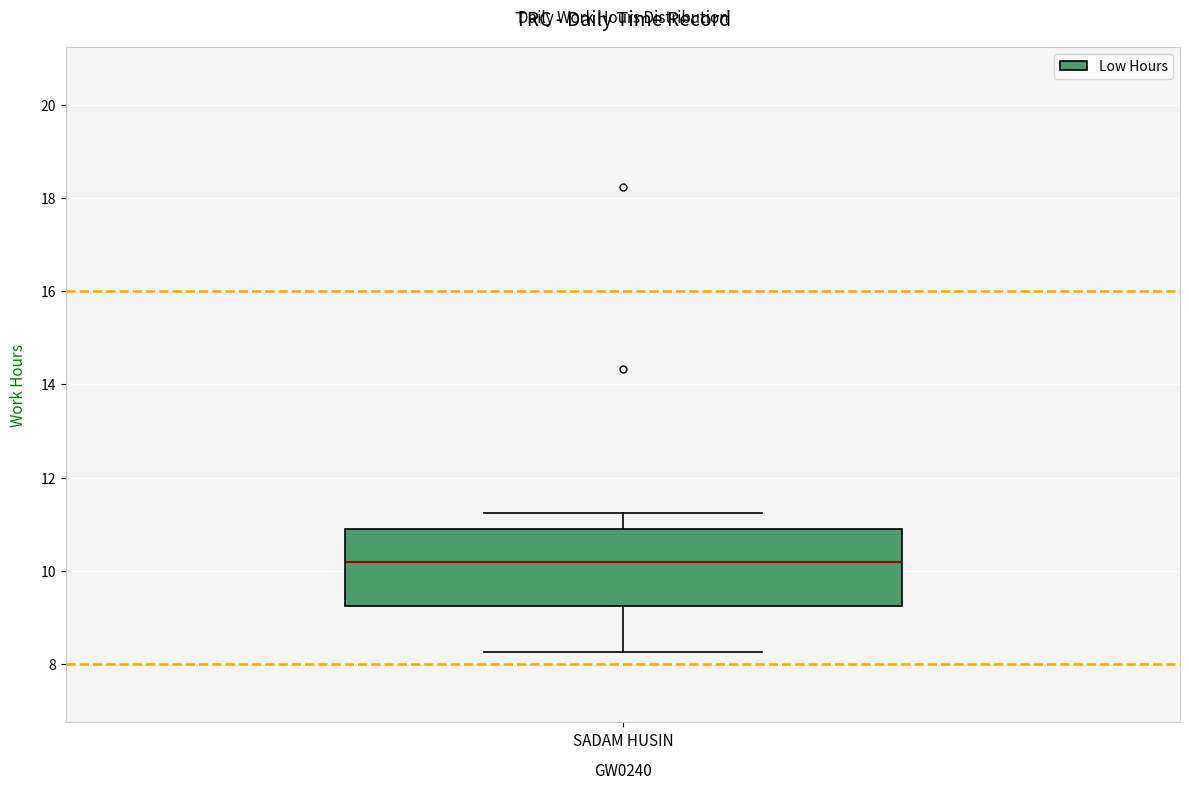

Read this box plot against the y-axis: the position of the median line, the range covered by the box, and the ends of both whiskers. The values are not printed on the chart, so give them approximately, as read against the axis.

median 10.2, box 9.2 to 10.8, whiskers 8.2 to 11.2